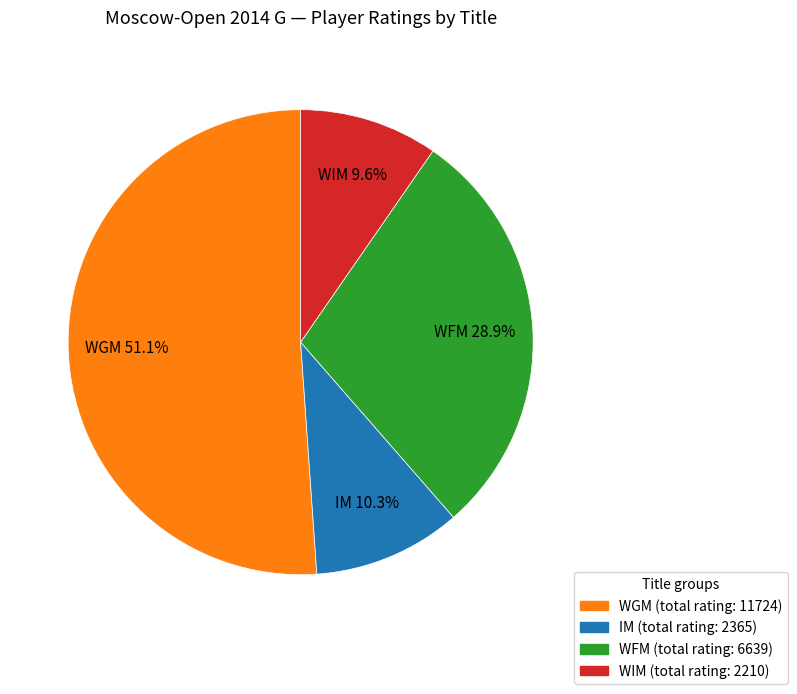

Between WIM (total rating: 2210) and WFM (total rating: 6639), which is larger?

WFM (total rating: 6639)